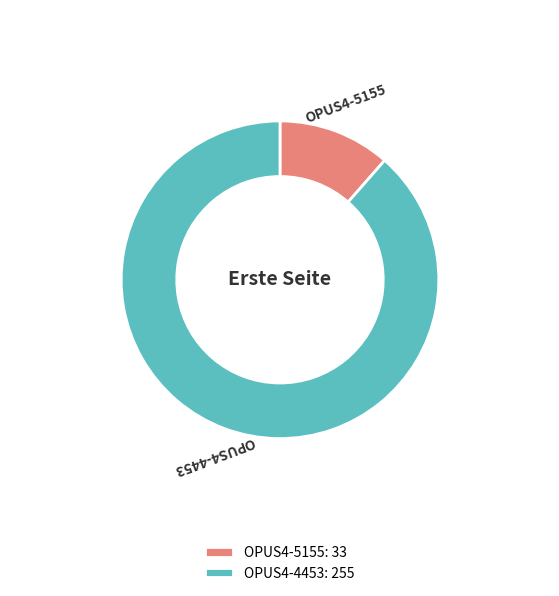

Approximately how many times larger is the value at OPUS4-5155 compared to OPUS4-4453?

0.1